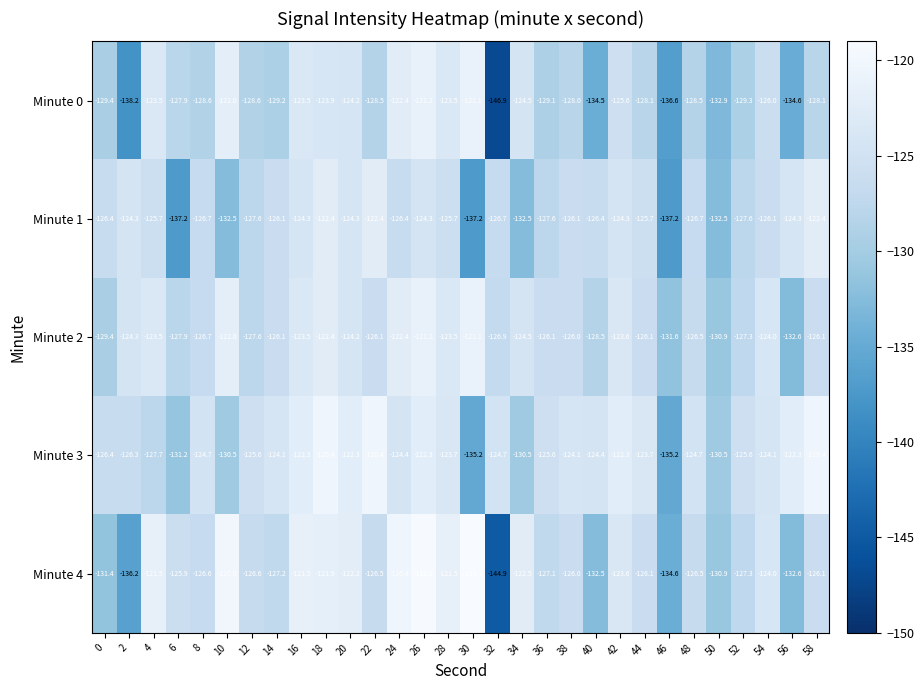

What is the difference between the Minute 0 values at 16 and 52?

5.8